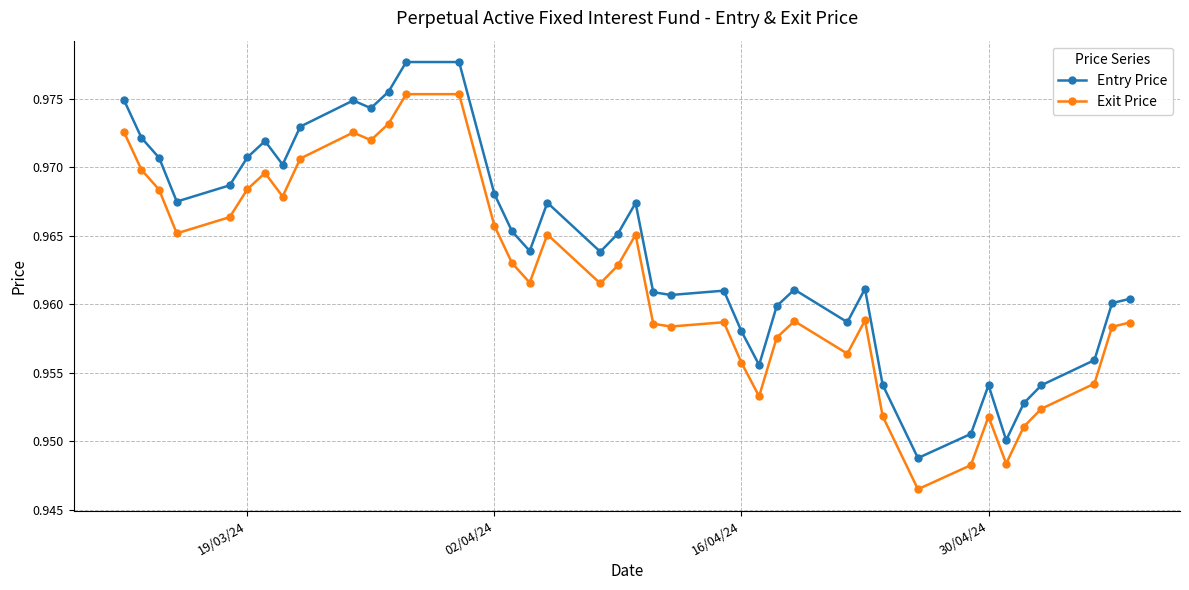

What is the sum of all Entry Price values?

38.6